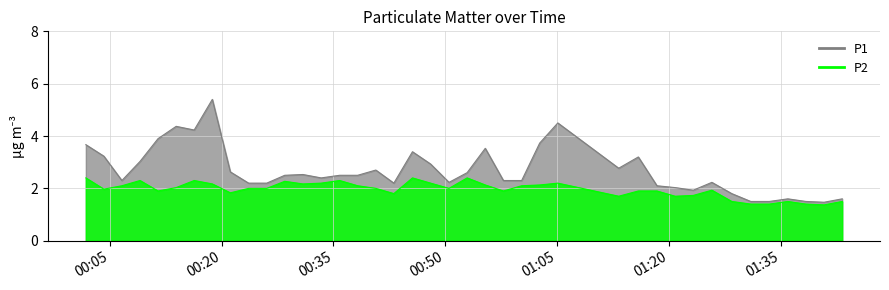

What is the average value of the P2 series?

2.0